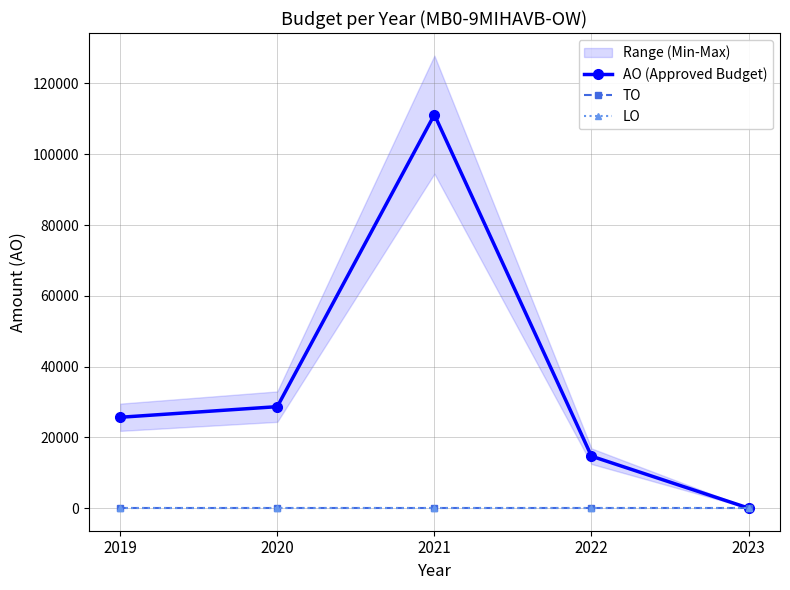

How many data points in AO (Approved Budget) are above 25669?

2